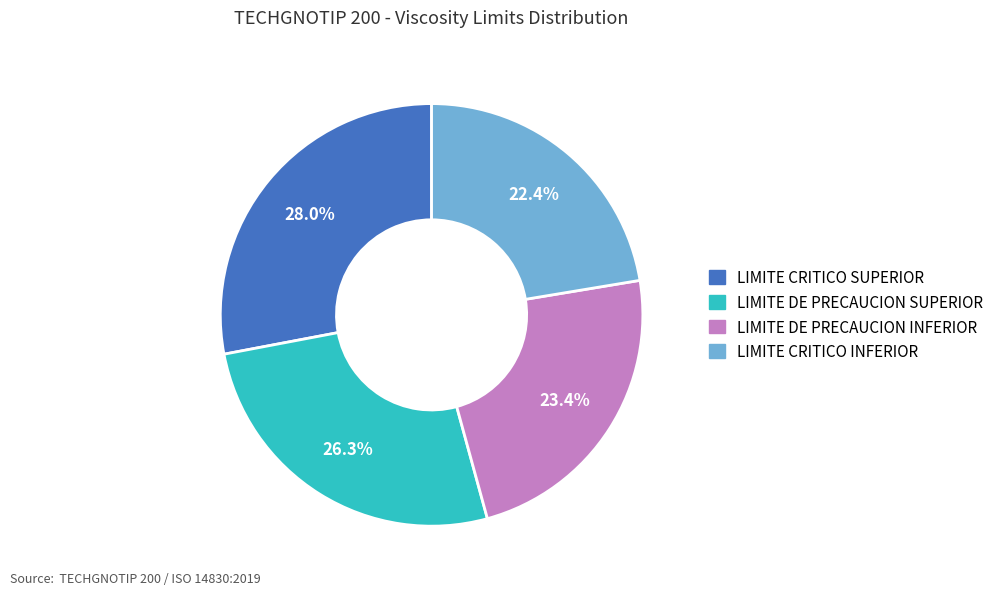

To the nearest percent, what percentage of the pie is LIMITE CRITICO SUPERIOR?

28%